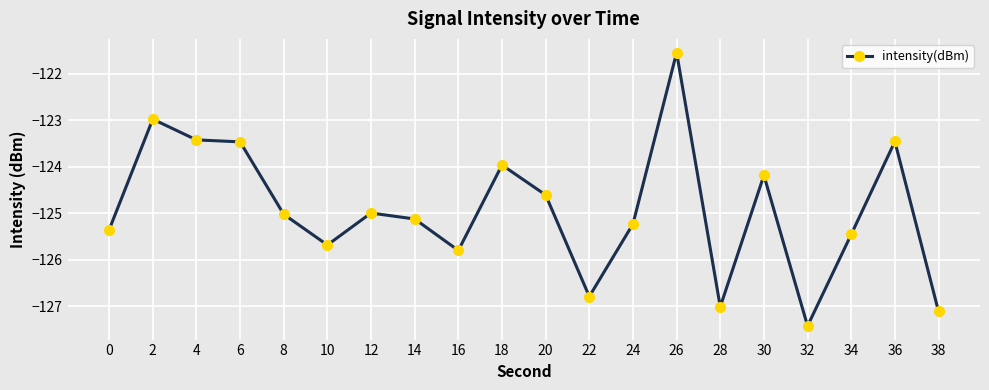

True or false: there are more than 0 points higher than both neighbors.

True